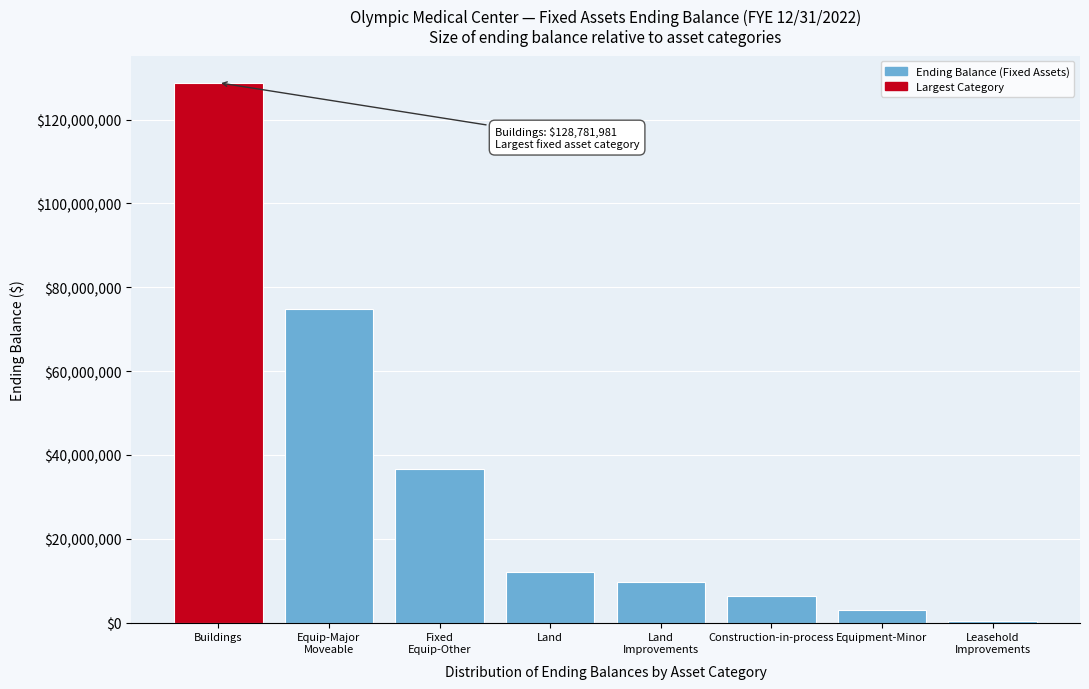

What is the maximum value shown in the chart?

128781981